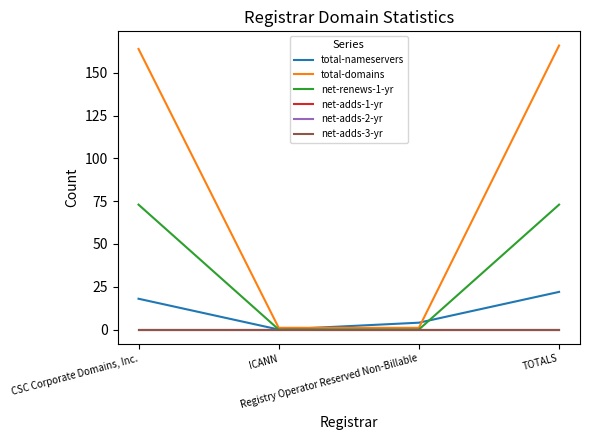

Rank the categories by net-adds-3-yr value from lowest to highest.

CSC Corporate Domains, Inc., ICANN, Registry Operator Reserved Non-Billable, TOTALS